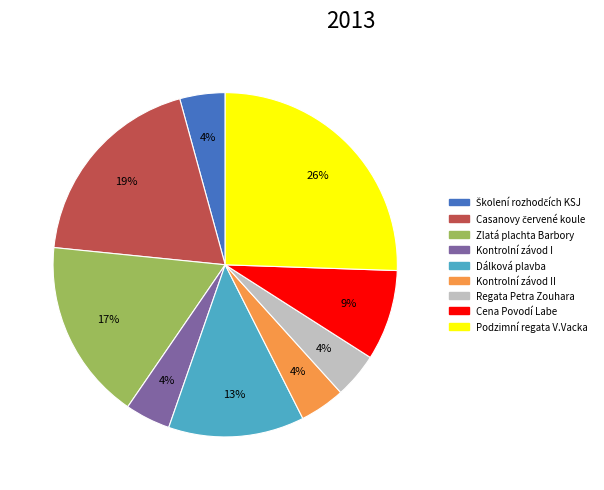

How many segments does this pie chart have?

9